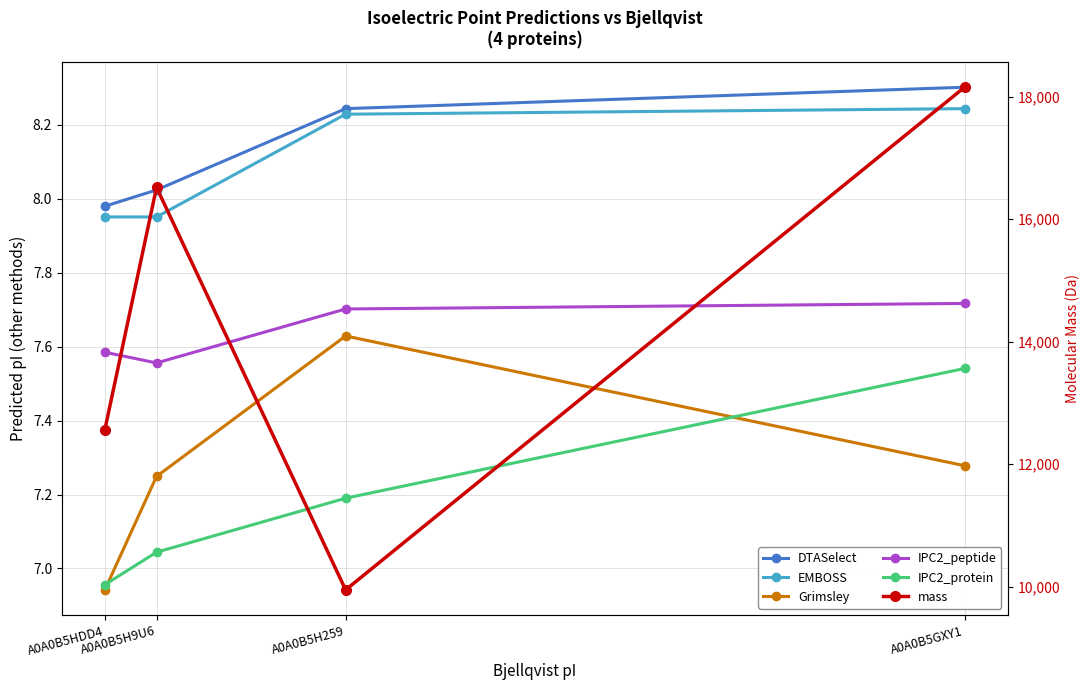

Reading left to right, what are all the values shown in this chart?

DTASelect: 8.0	8.0	8.2	8.3
EMBOSS: 8.0	8.0	8.2	8.2
Grimsley: 6.9	7.2	7.6	7.3
IPC2_peptide: 7.6	7.6	7.7	7.7
IPC2_protein: 7.0	7.0	7.2	7.5
mass: 12564.0	16520.7	9947.3	18156.5